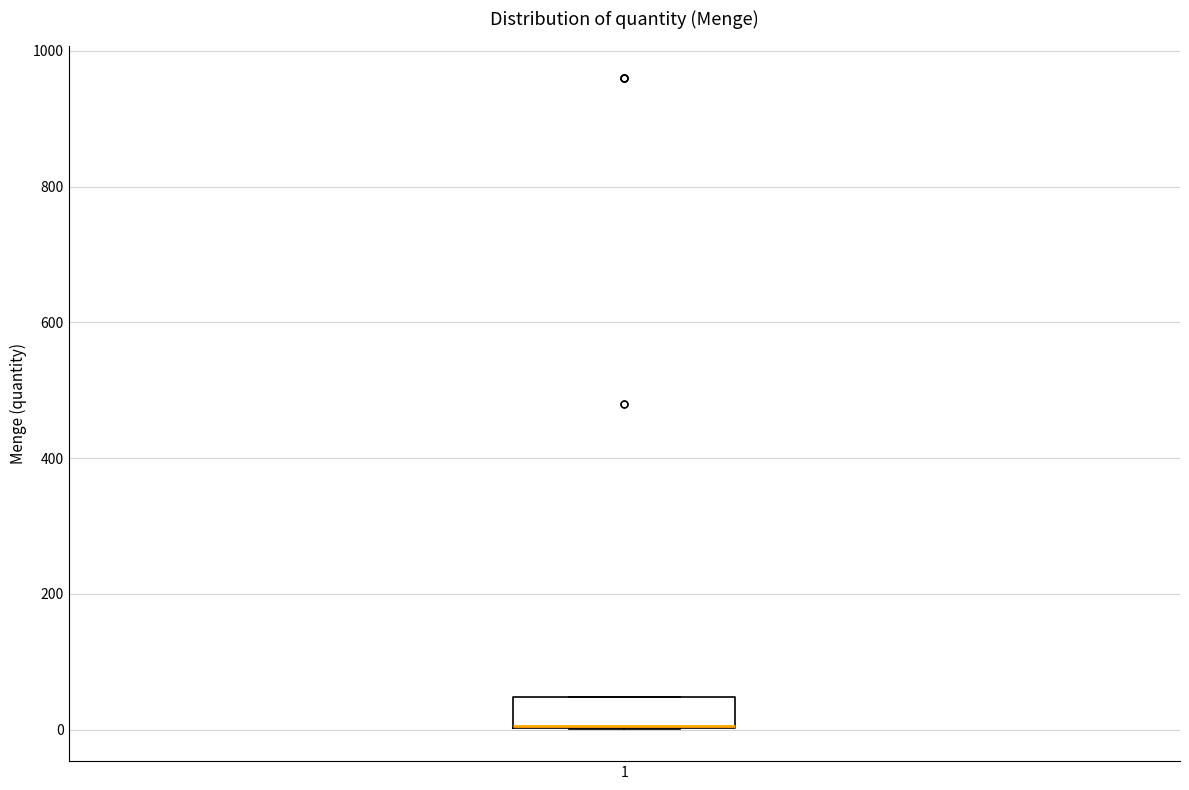

Read this box plot against the y-axis: the position of the median line, the range covered by the box, and the ends of both whiskers. The values are not printed on the chart, so give them approximately, as read against the axis.

median 0 (drawn on the box's lower edge), box 0 to 40, whiskers 0 to 40